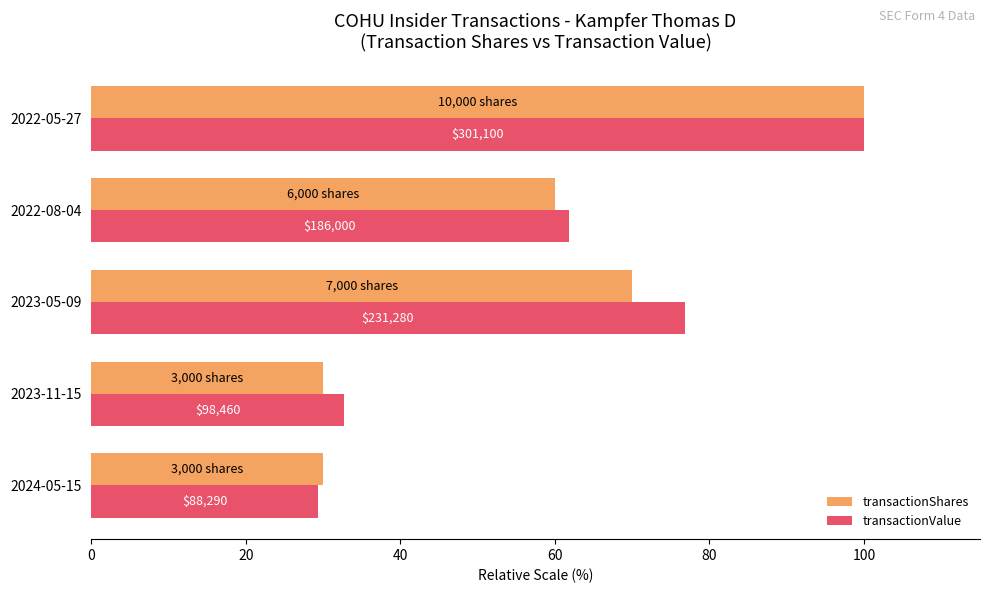

Reading right to left, transcribe all the data shown in this chart.

transactionShares: 100.0	60.0	70.0	30.0	30.0
transactionValue: 100.0	61.8	76.8	32.7	29.3